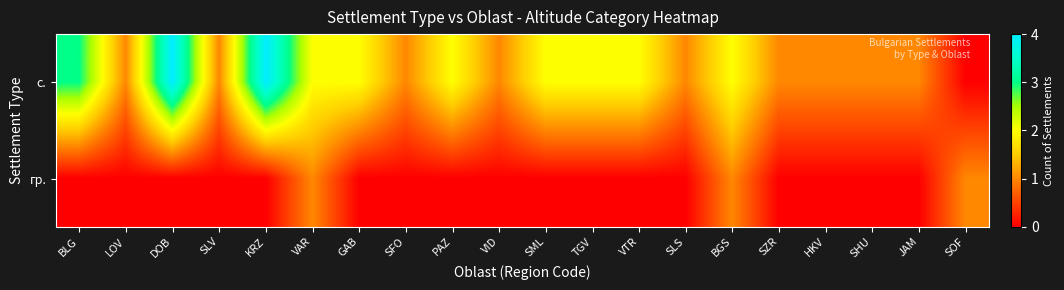

How many series are shown in this chart?

2